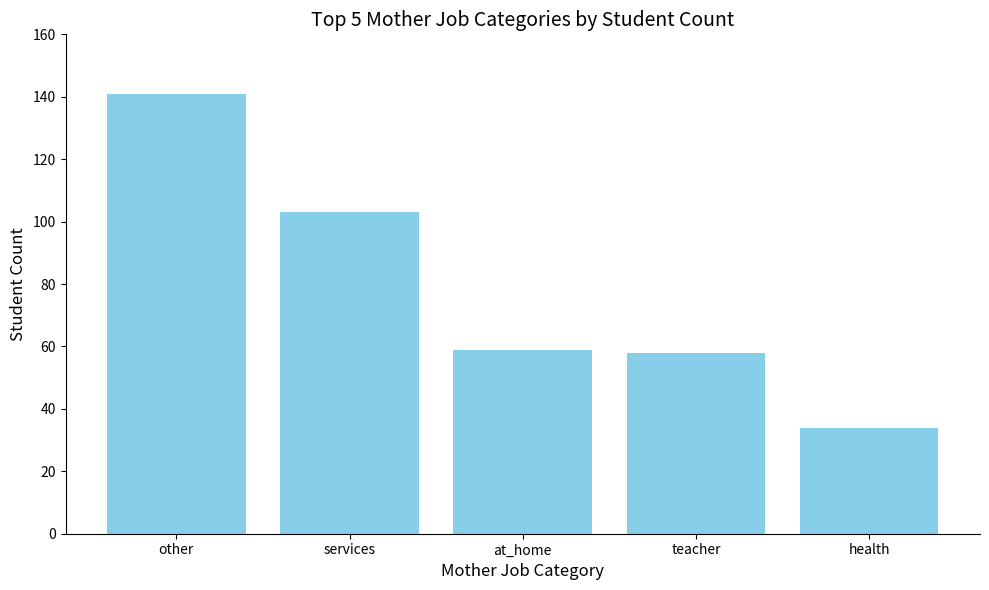

How many bars are there in total?

5